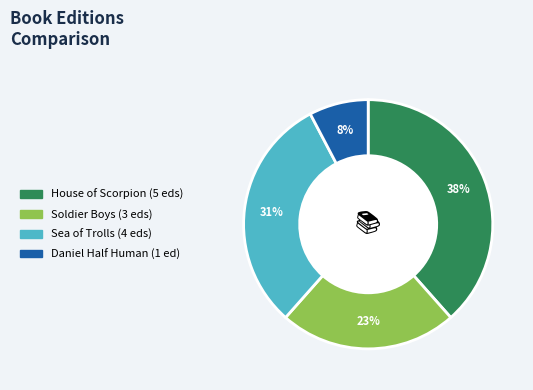

Is there a majority slice in this chart?

No